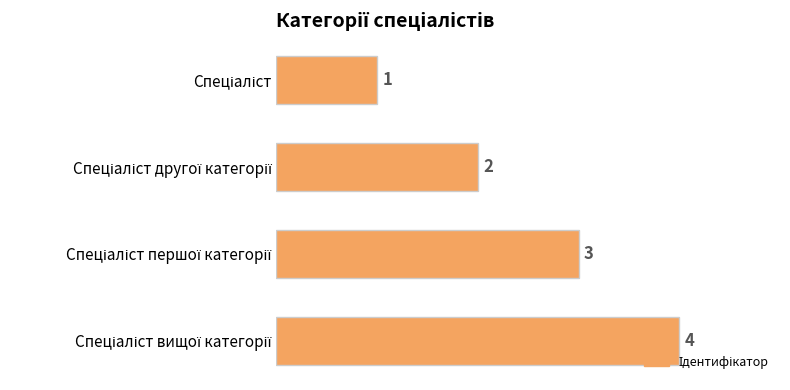

How many values are between 2 and 4?

3